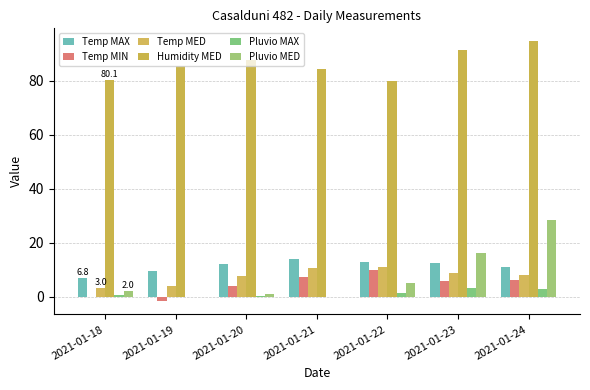

How many groups of bars are there?

7